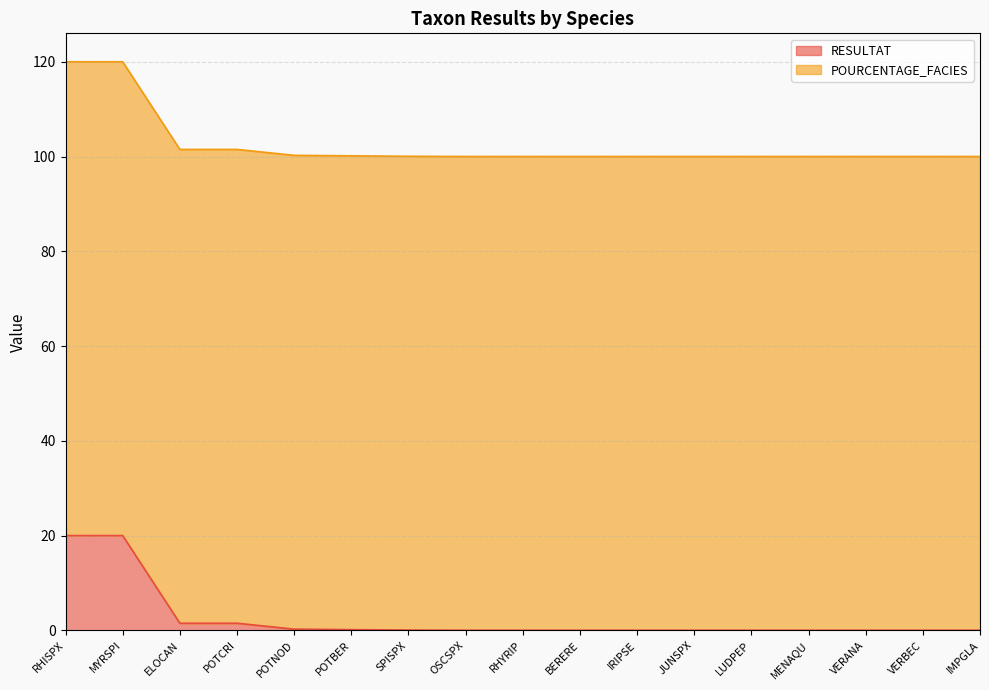

What is the change in value from RHISPX to VERBEC?

-20.0